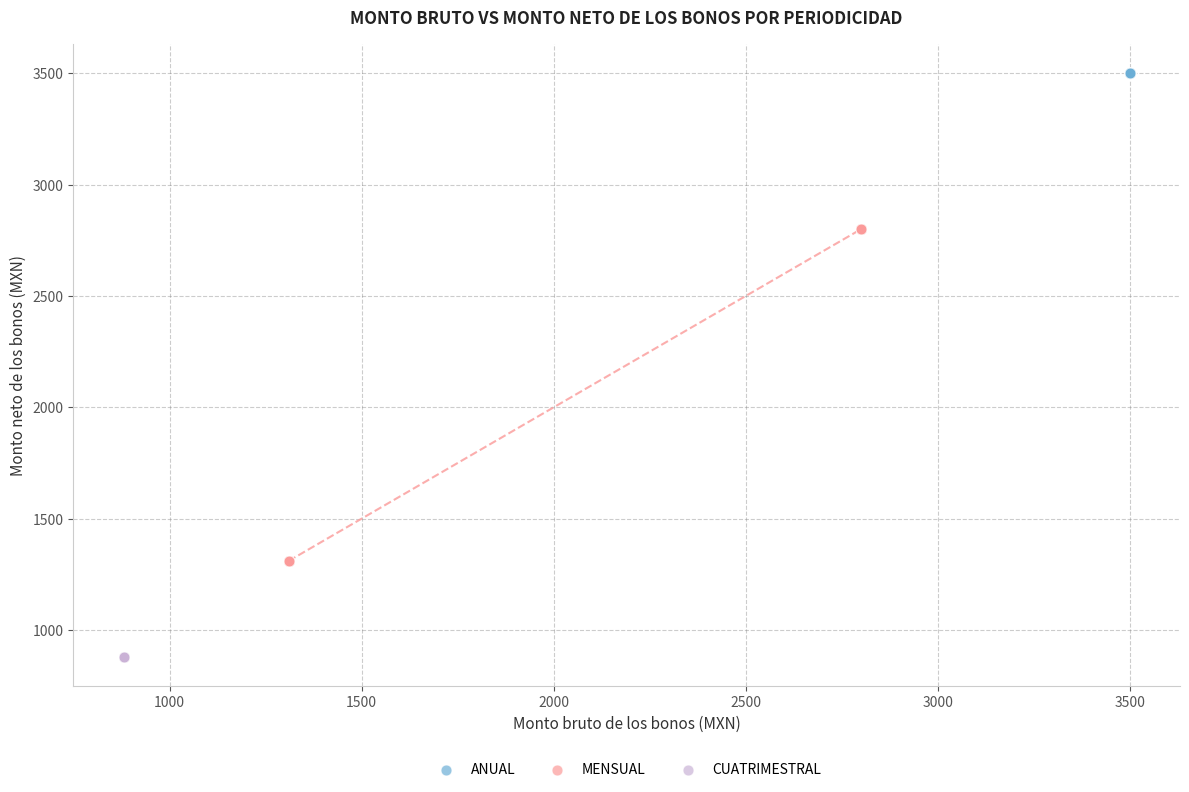

Which series contains the highest Y value?

ANUAL